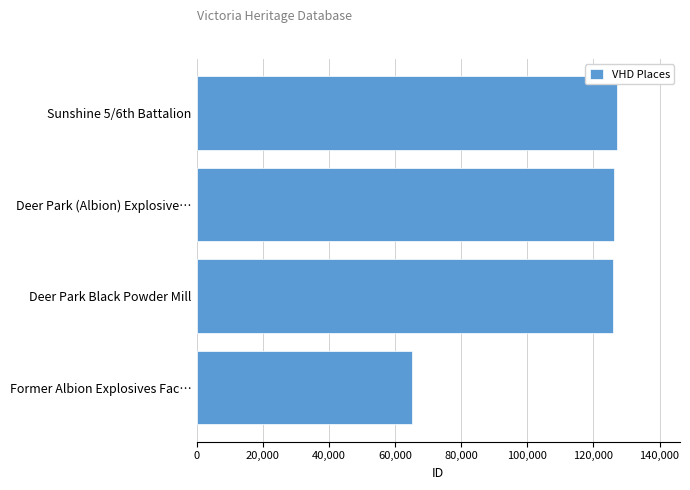

How many values are below 126212?

2